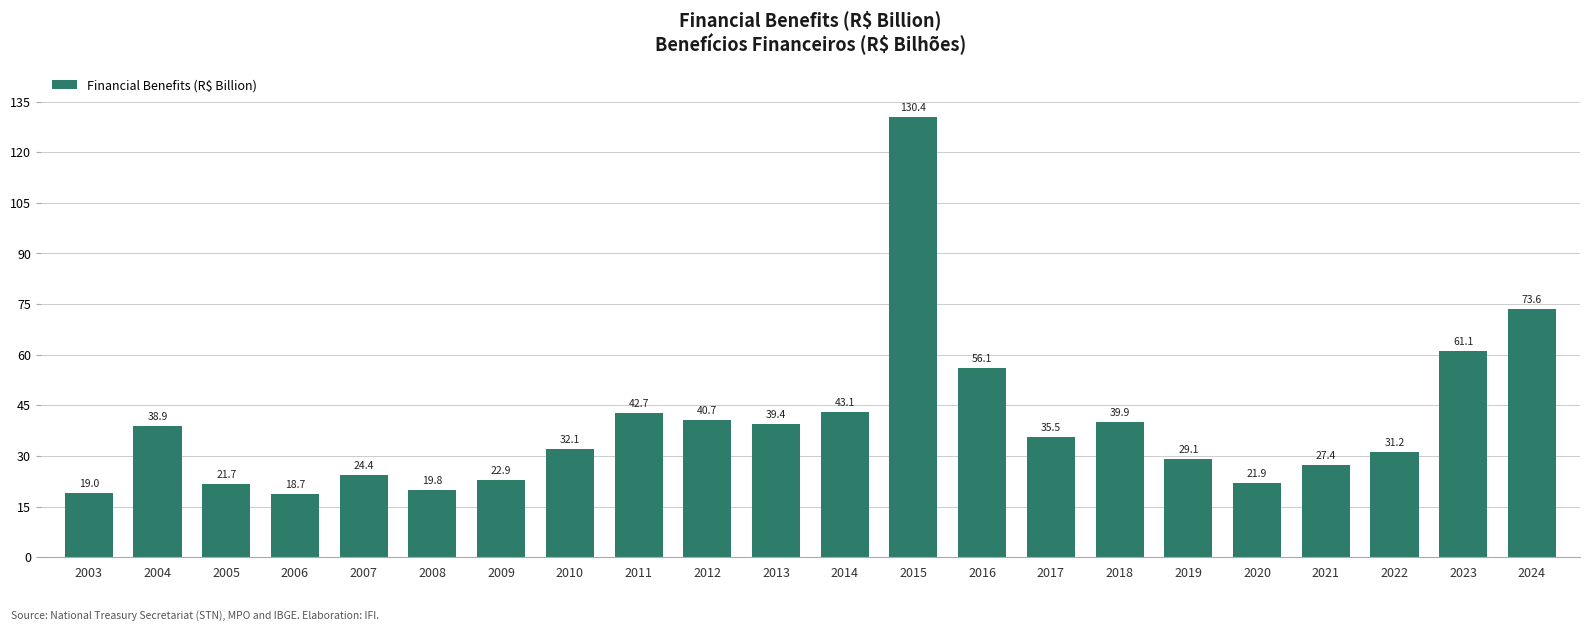

How many values exceed 35?

11